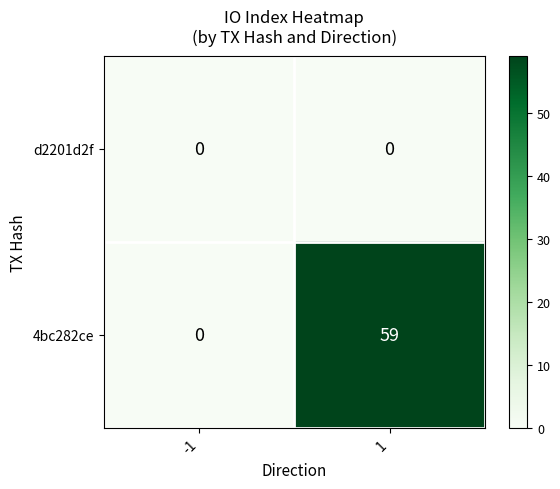

At 1, list the series in order from smallest to largest.

d2201d2f, 4bc282ce